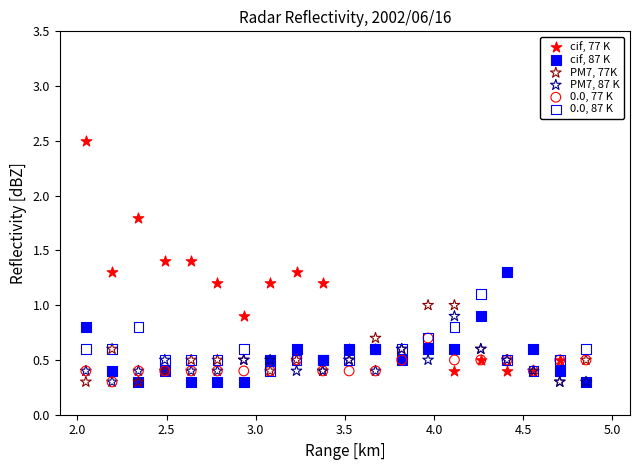

What are all the series names shown in the legend?

cif, 77 K, cif, 87 K, PM7, 77K, PM7, 87 K, 0.0, 77 K, 0.0, 87 K